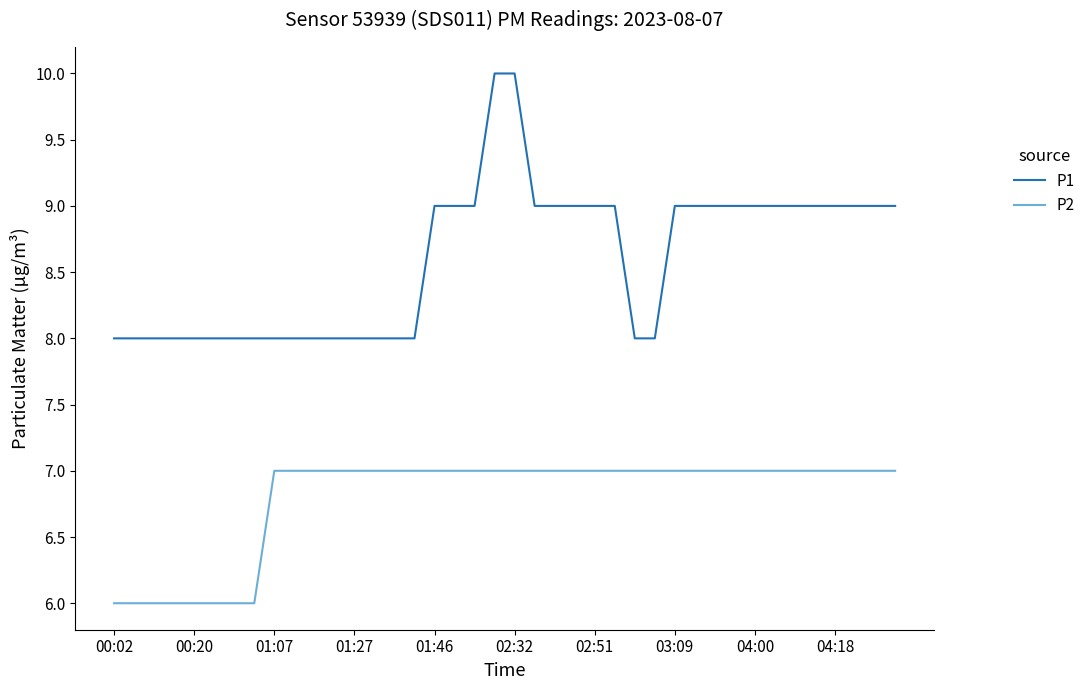

Which series has the largest total across all categories?

P1